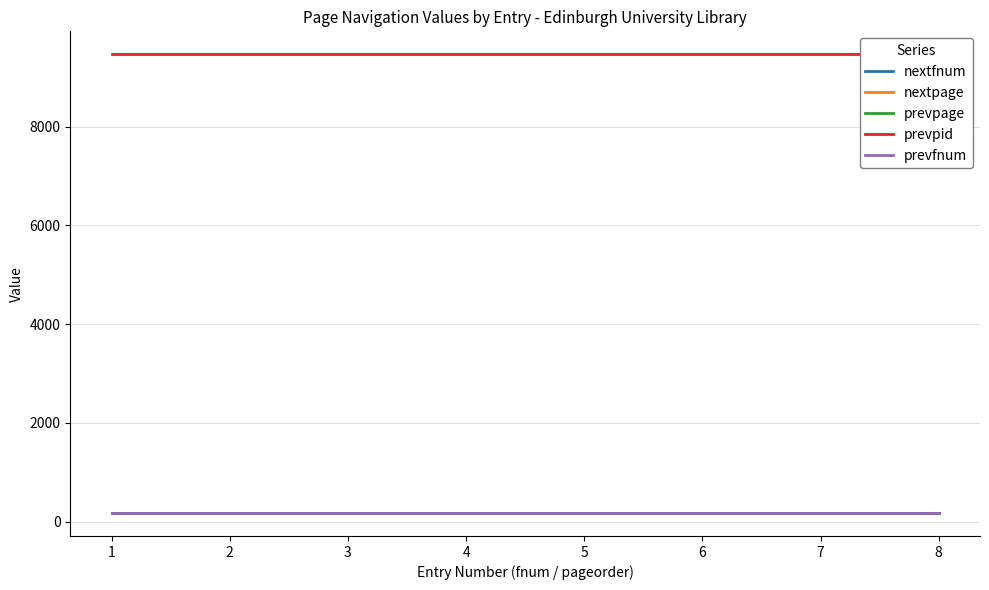

What are all the series names shown in the legend?

nextfnum, nextpage, prevpage, prevpid, prevfnum